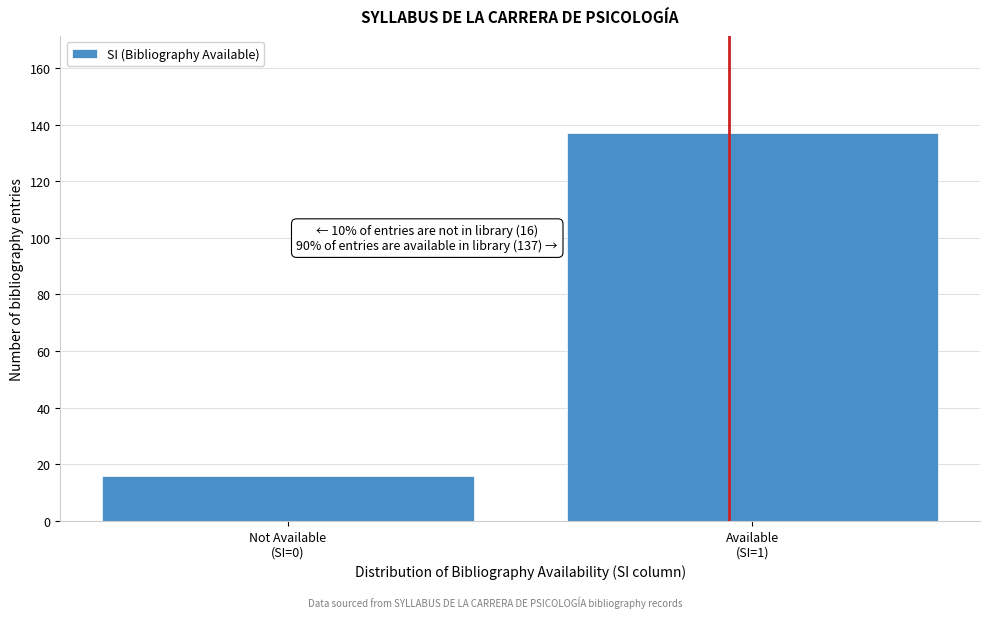

Reading left to right, transcribe all the data shown in this chart.

16	137